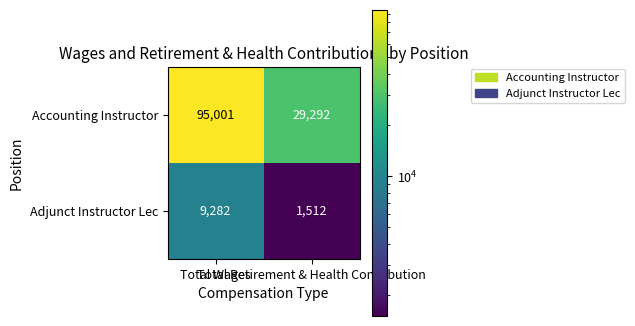

How many categories are shown in the chart?

2